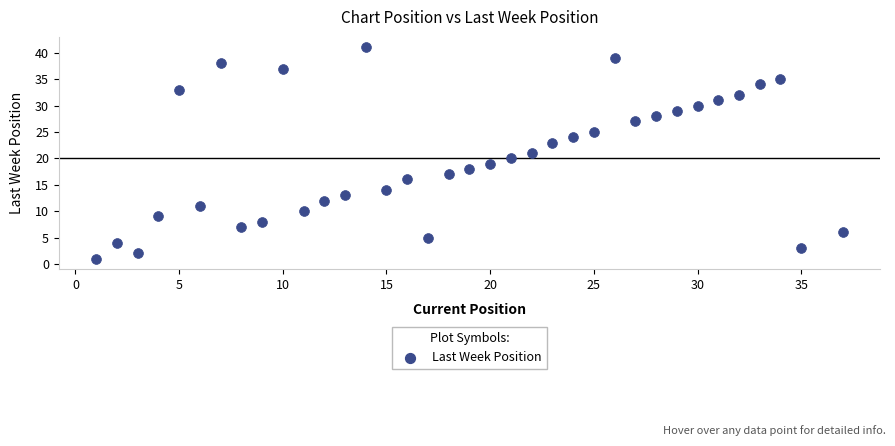

What is the range of Y values (max minus min)?

40